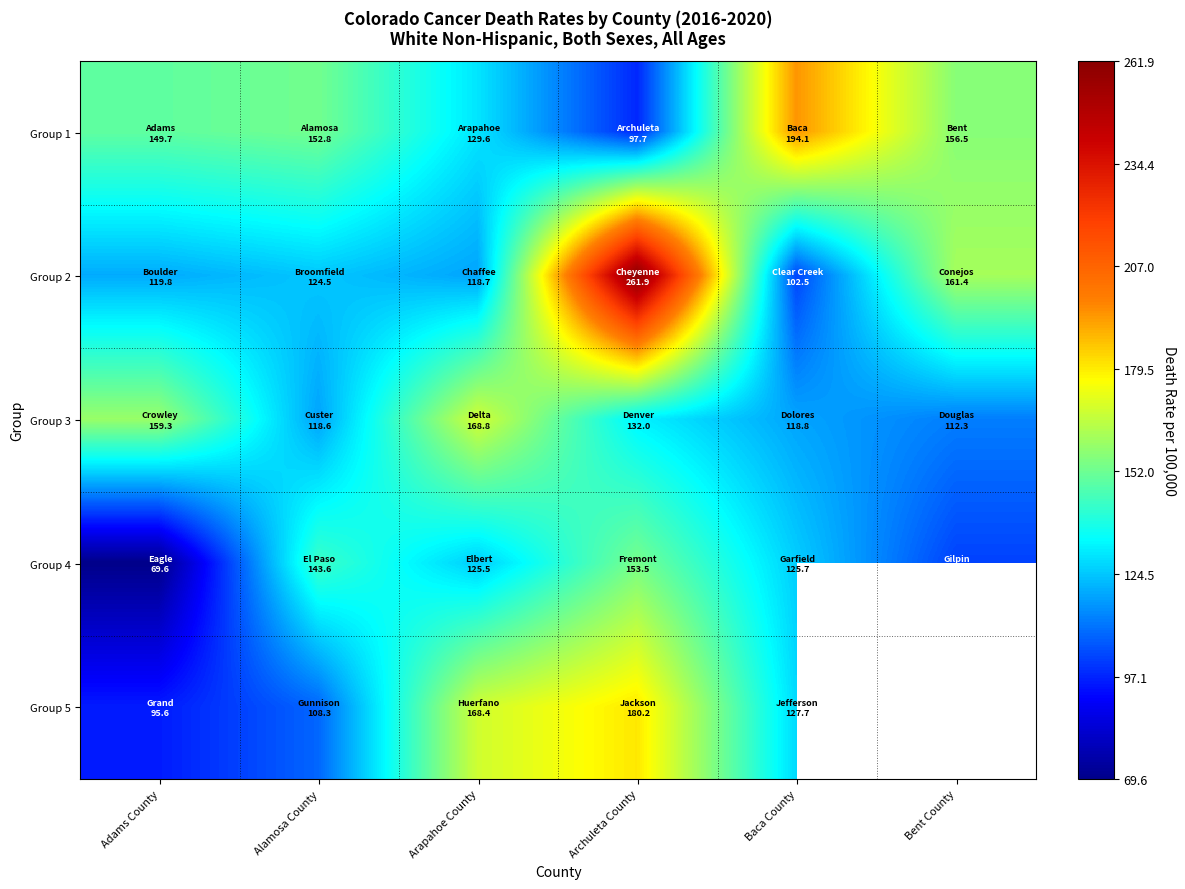

The Group 4 series shows 246.9 at Alamosa County. True or false?

False